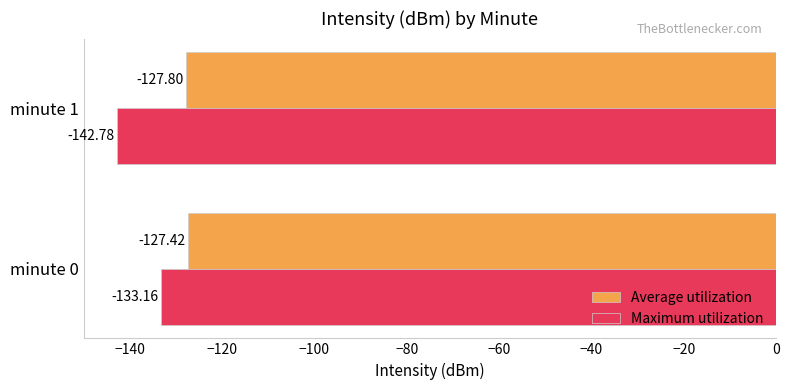

What is the average value of the Average utilization series?

-127.6